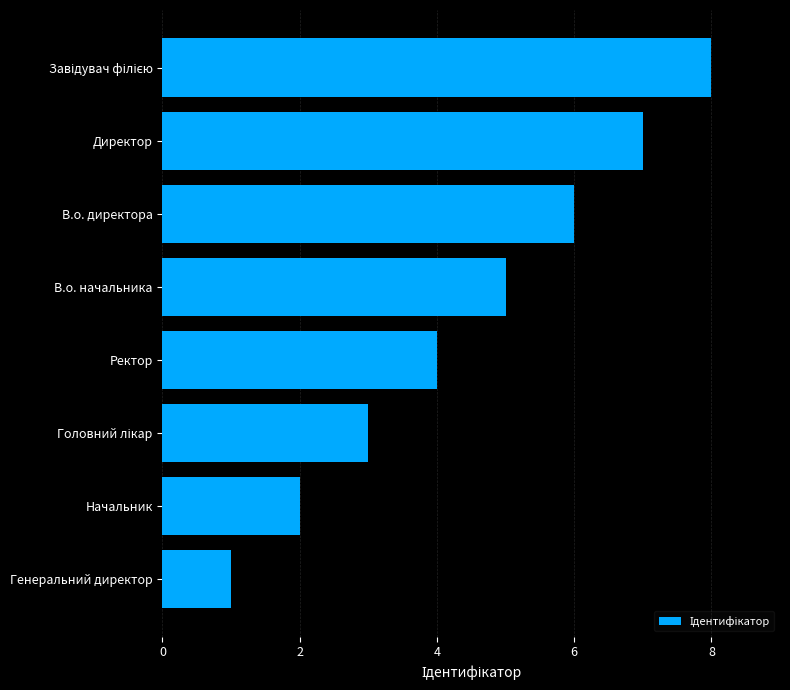

How many values are between 3 and 7?

5